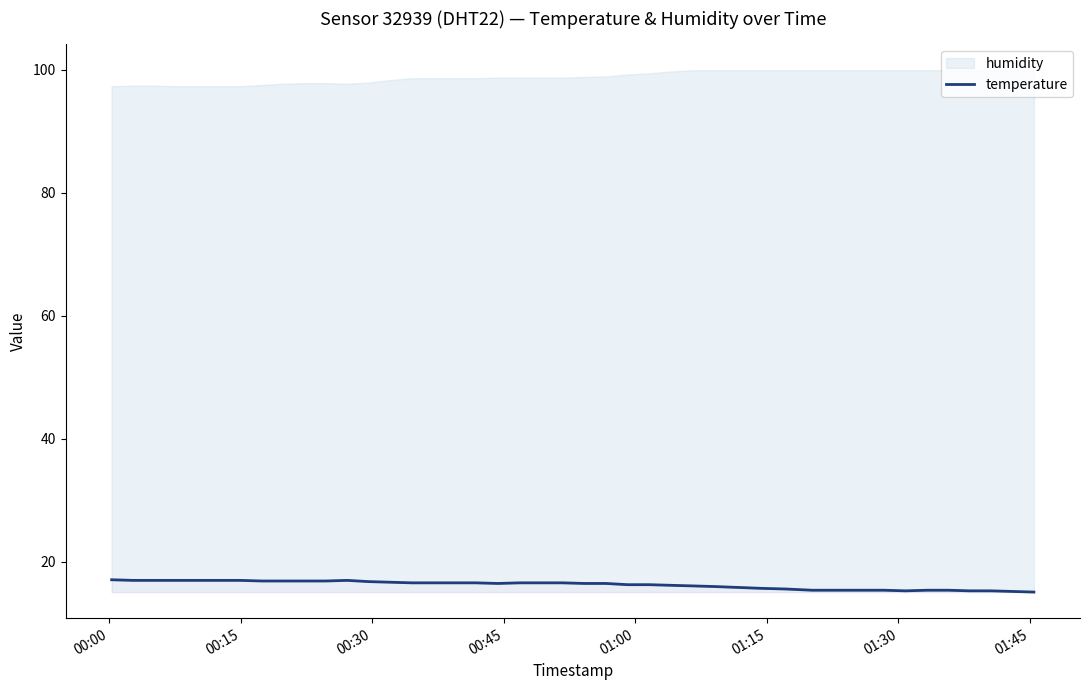

True or false: the data has more than 0 interior local peaks.

True